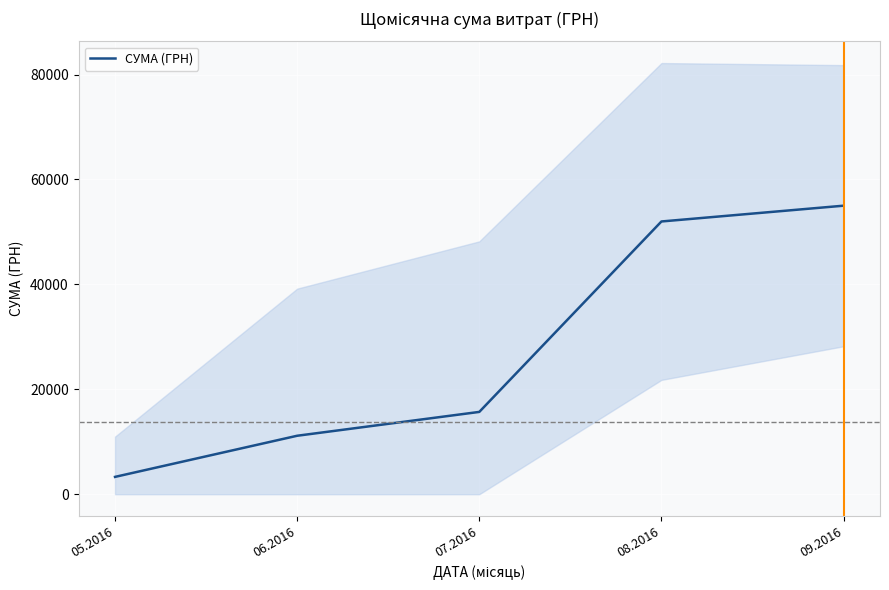

Which has a higher value, 07.2016 or 08.2016?

08.2016